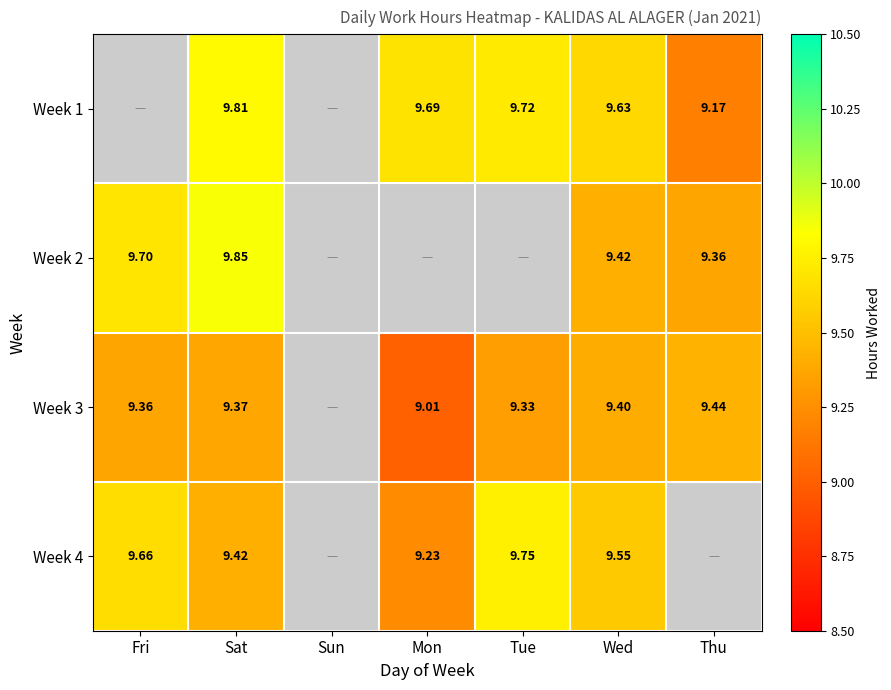

Which has a higher value, Mon or Sat?

Sat